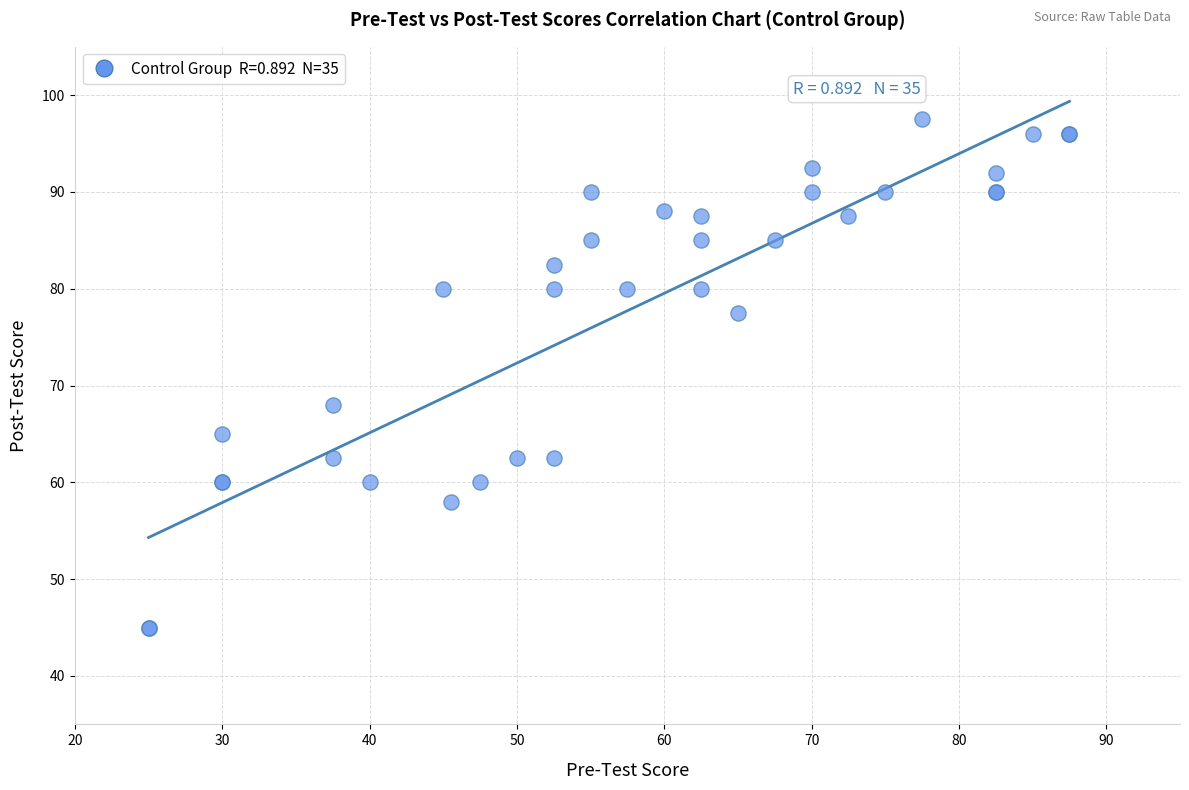

What Y value in the scatter plot is closest to 71?

68.0